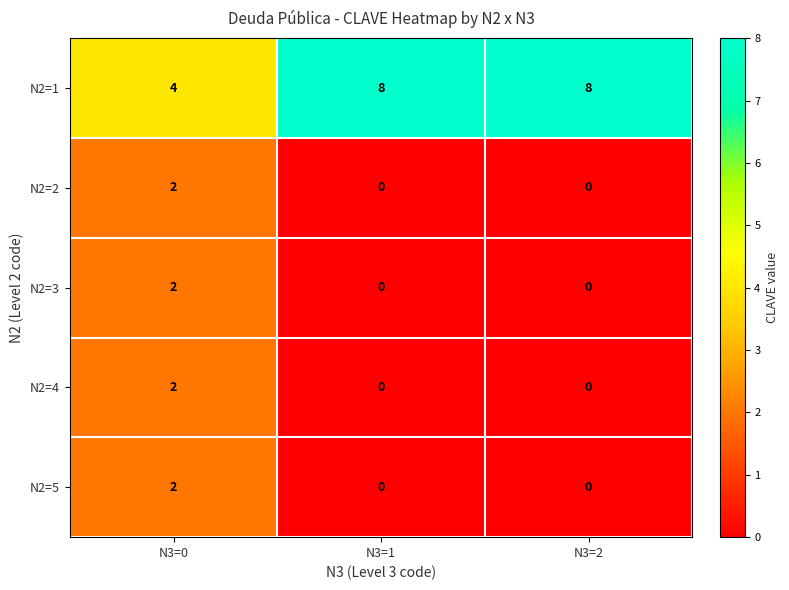

True or false: N2=1 has a value of 8 at N3=2.

True